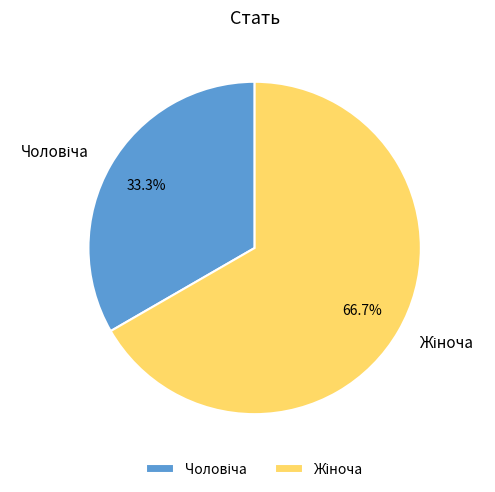

Does any single category account for the majority?

Yes